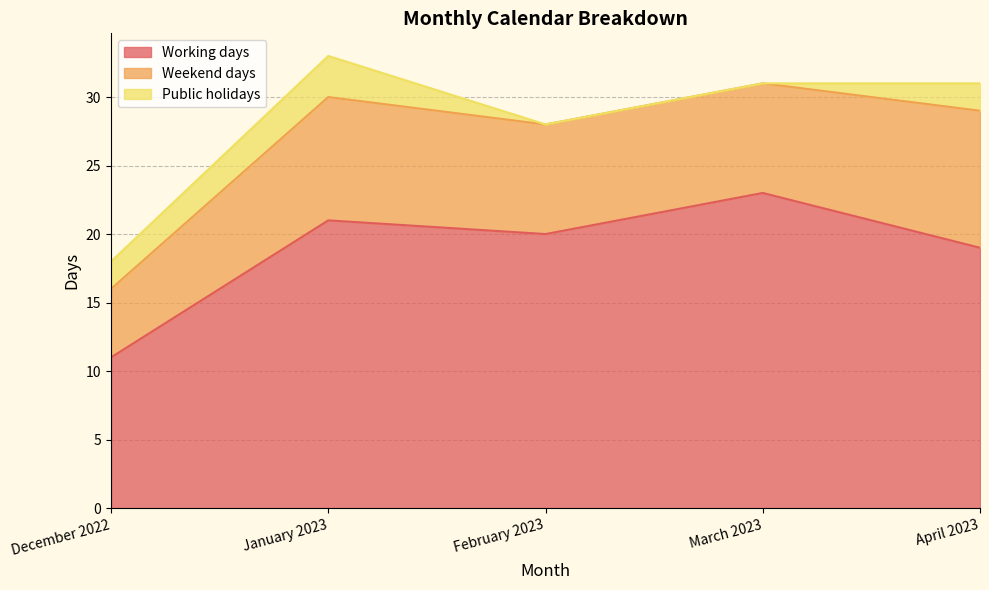

True or false: Weekend days has more than 2 points higher than both neighbors.

False